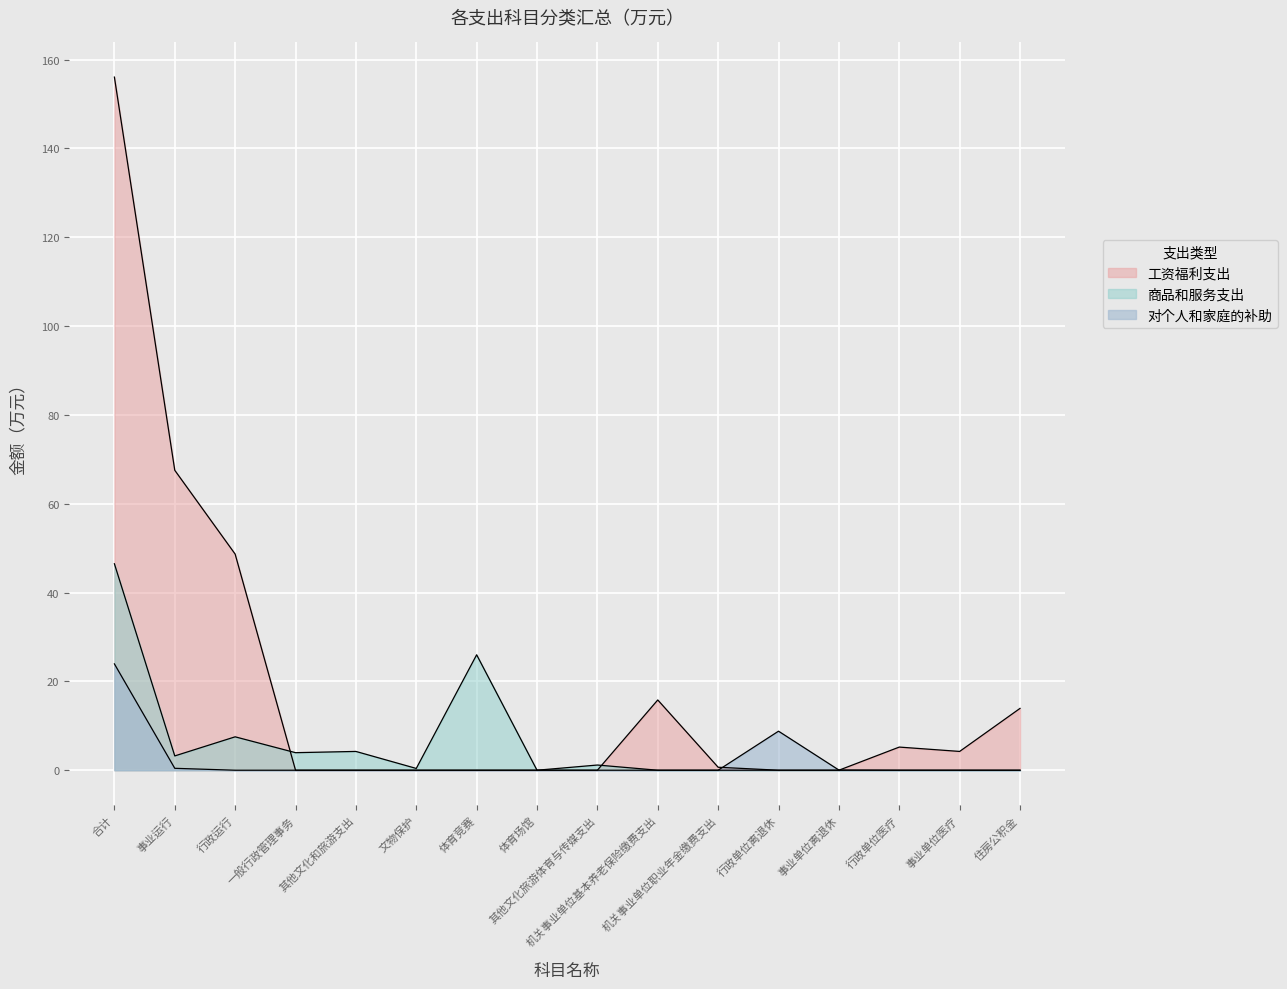

How many data points in 工资福利支出 are above 0?

8